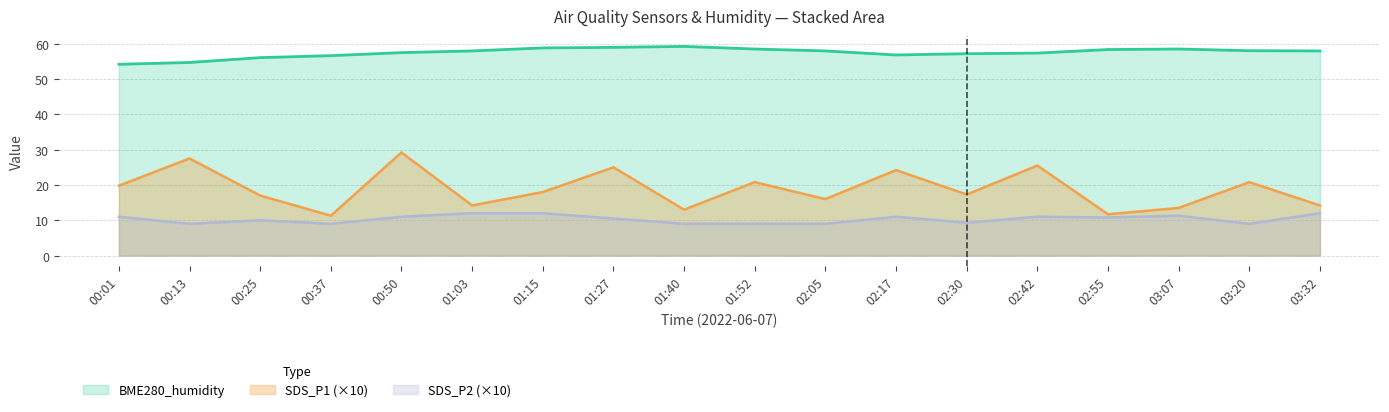

What are all the series names shown in the legend?

BME280_humidity, SDS_P1 (×10), SDS_P2 (×10)